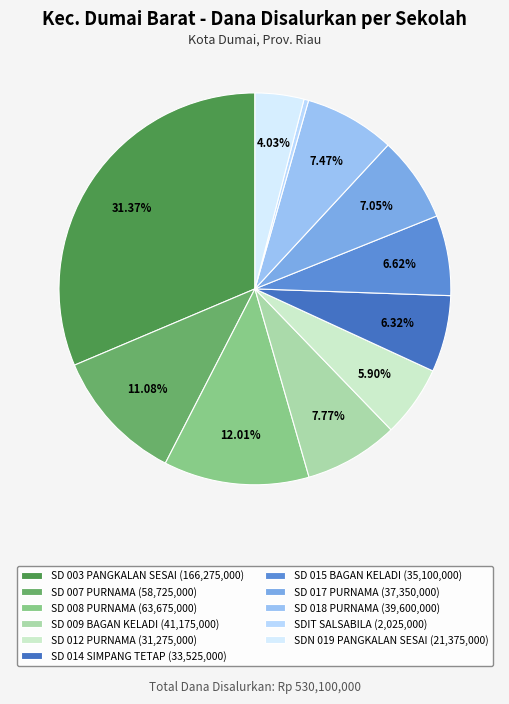

How many slices are in this pie chart?

11